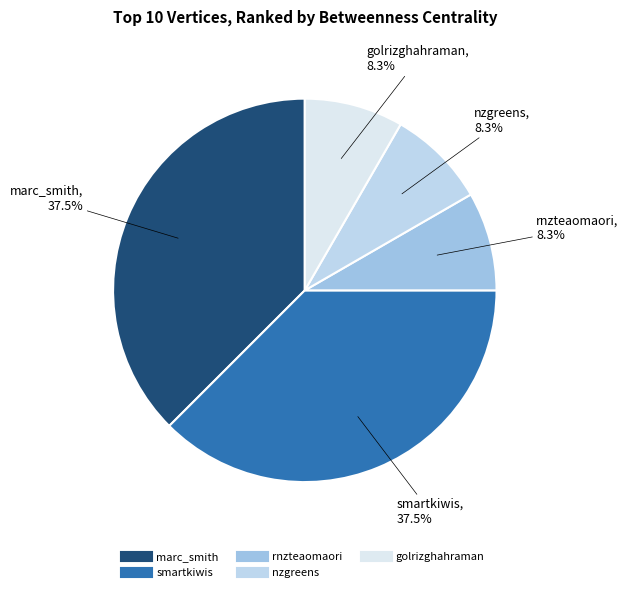

Is the sum of nzgreens and smartkiwis greater than half?

No